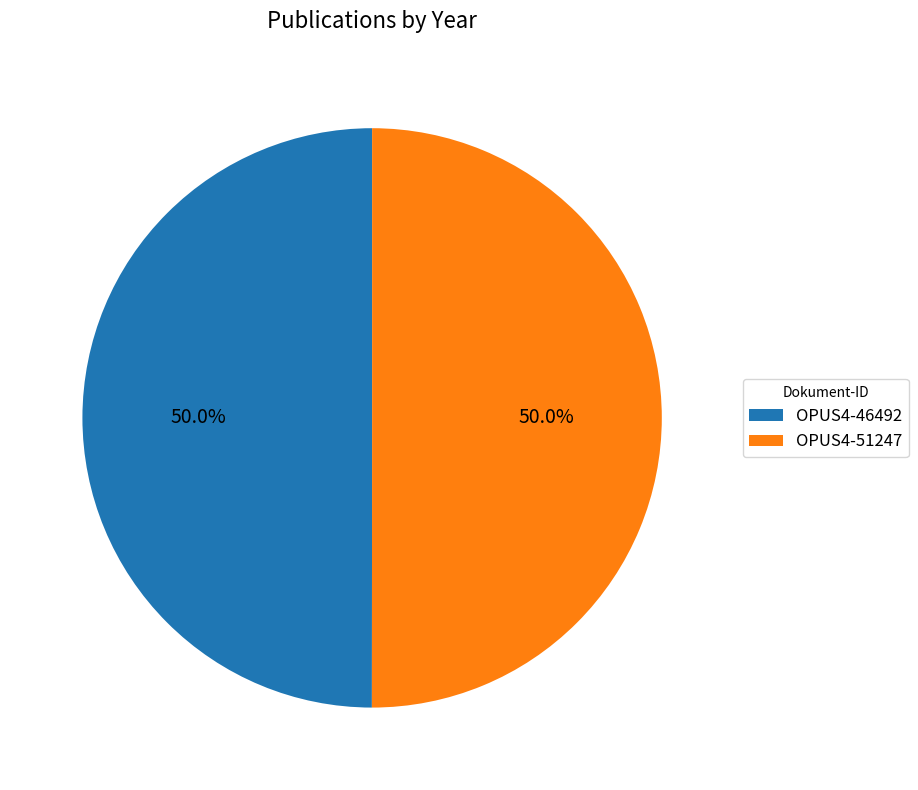

Combined, what portion of the pie is OPUS4-46492 and OPUS4-51247?

100.0%